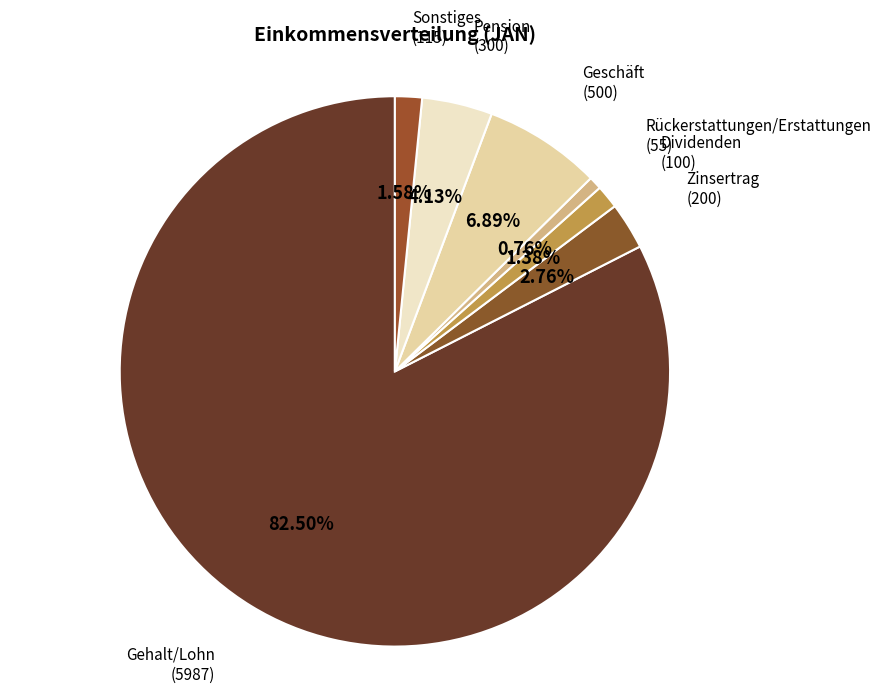

Is Pension the majority of the pie?

No